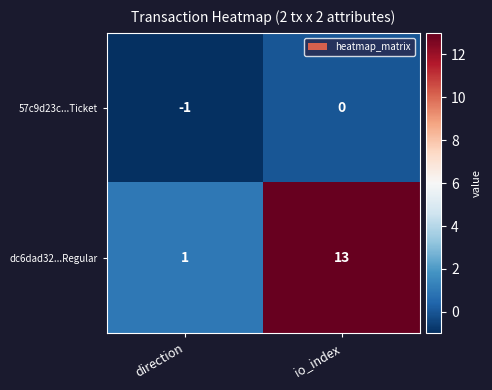

List the labels in order of dc6dad32...Regular value, smallest first.

direction, io_index